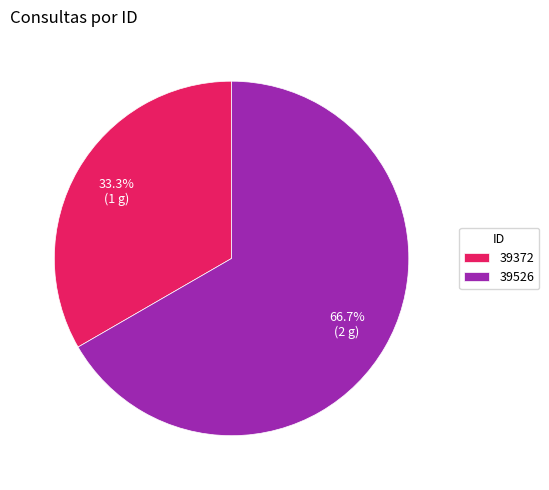

Rank the categories by value from highest to lowest.

39526, 39372